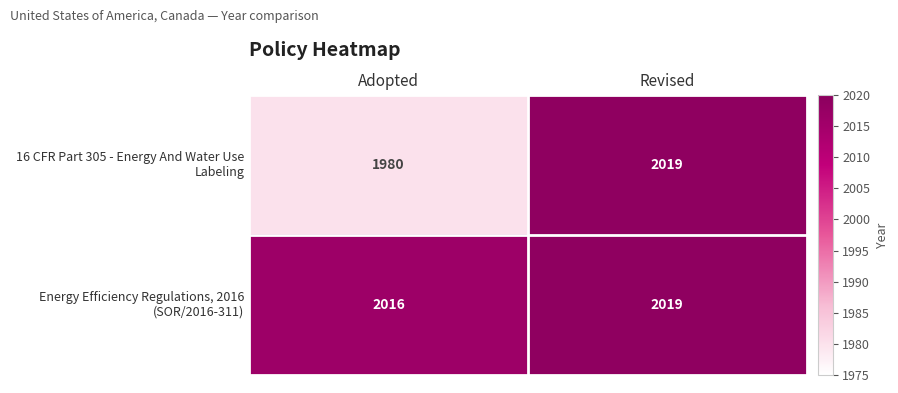

What is the greatest value displayed?

2019